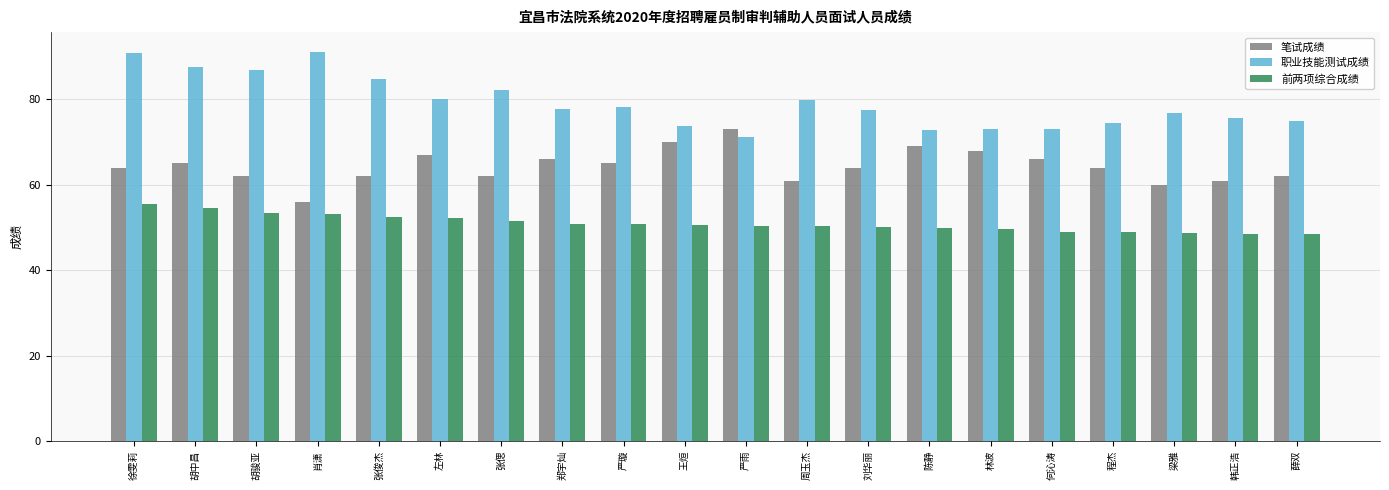

Which category has the lowest value in the 笔试成绩 series?

肖潇